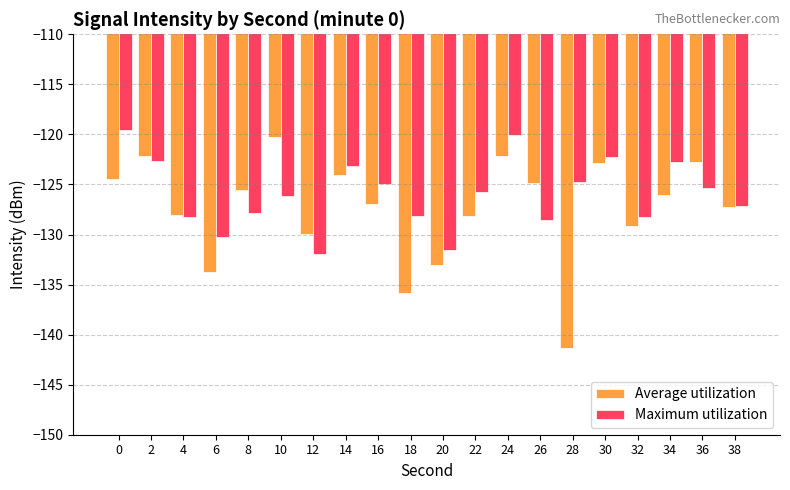

What is the value of the Average utilization bar at the 4th from the left?

-133.8